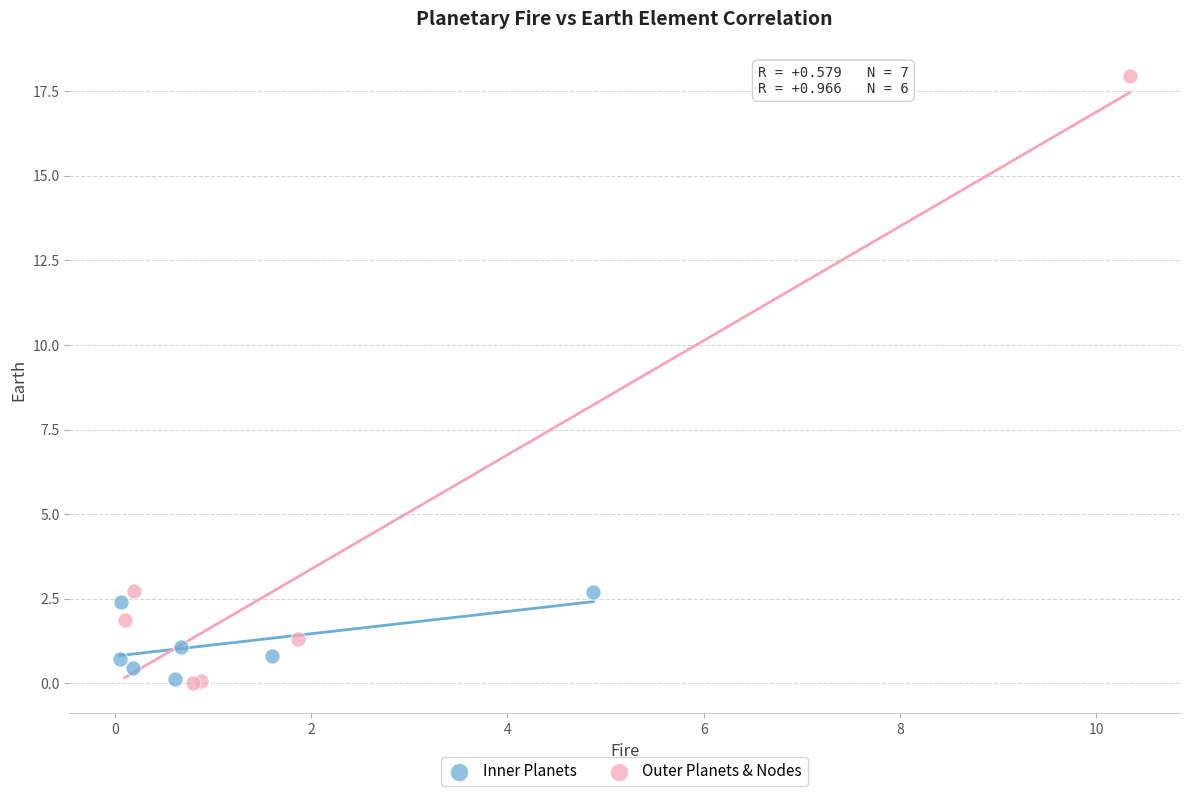

Which series contains the highest Y value?

Outer Planets & Nodes